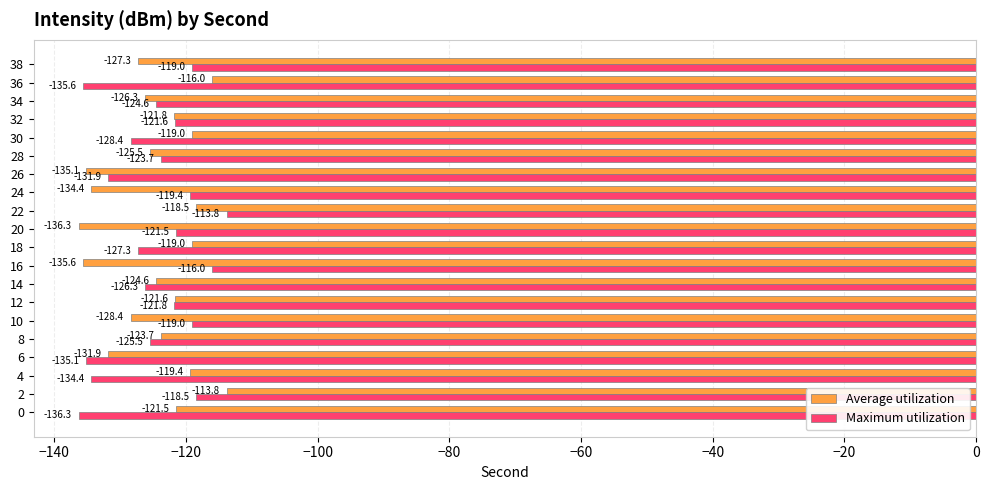

What is the average value of the Maximum utilization series?

-125.0